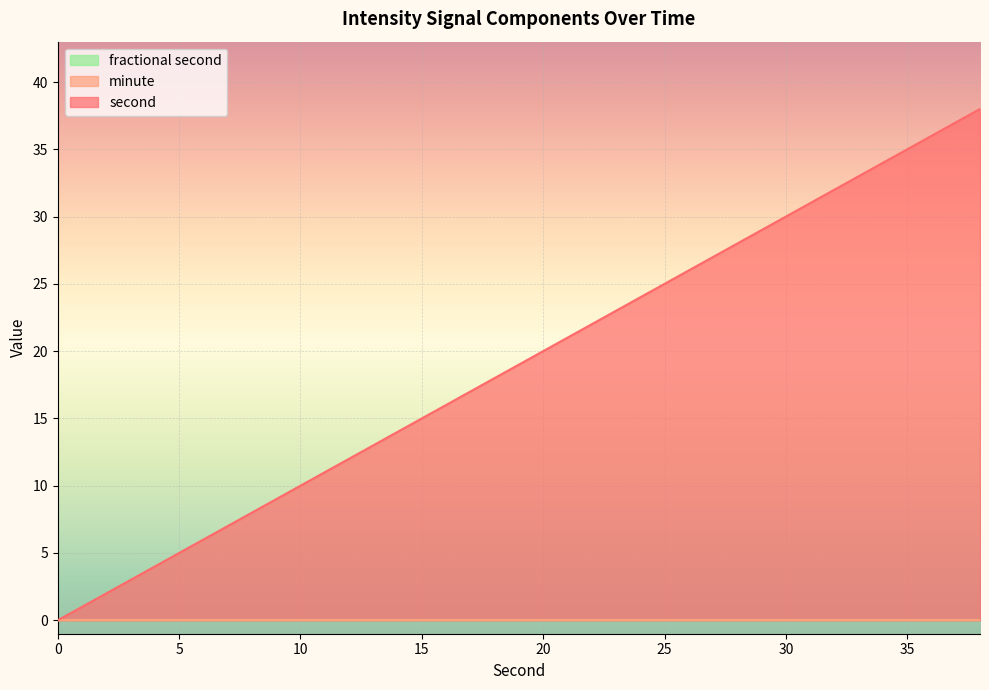

At how many categories does at least one series exceed 36?

1